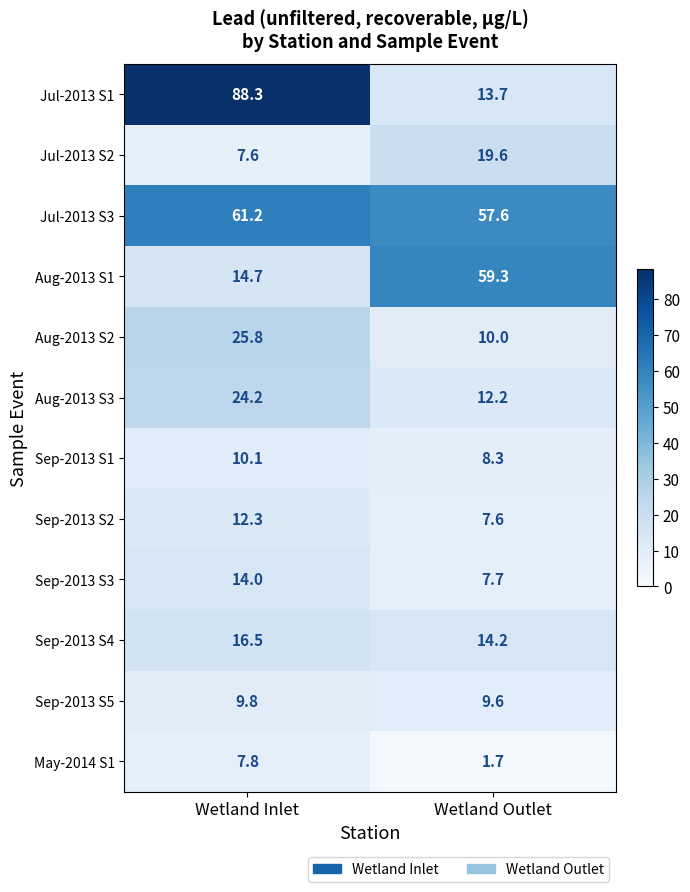

What is the difference between the highest and lowest values at Wetland Outlet?

57.6